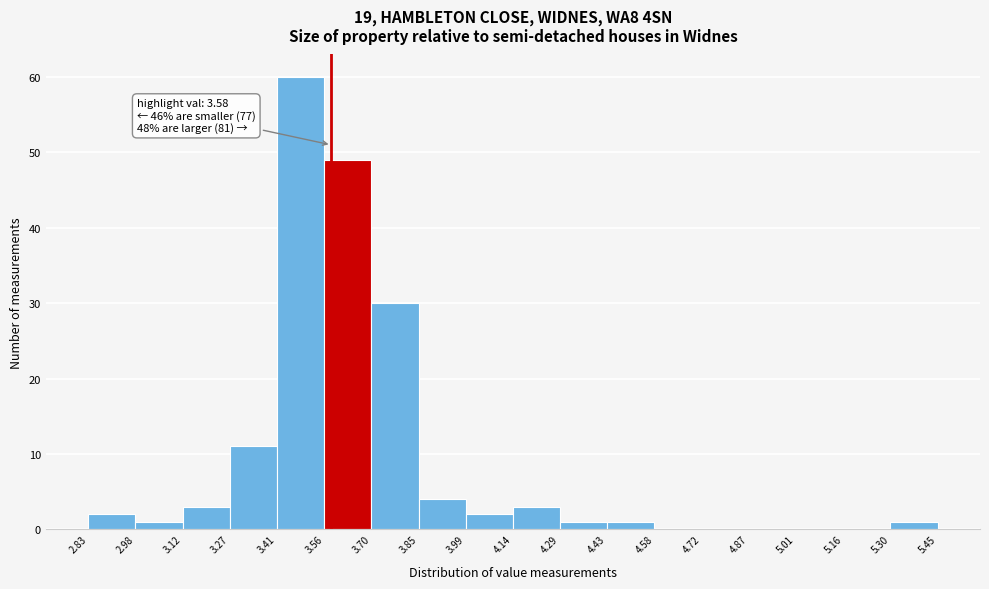

Which range on the x-axis has the tallest bar?

3.41 to 3.56